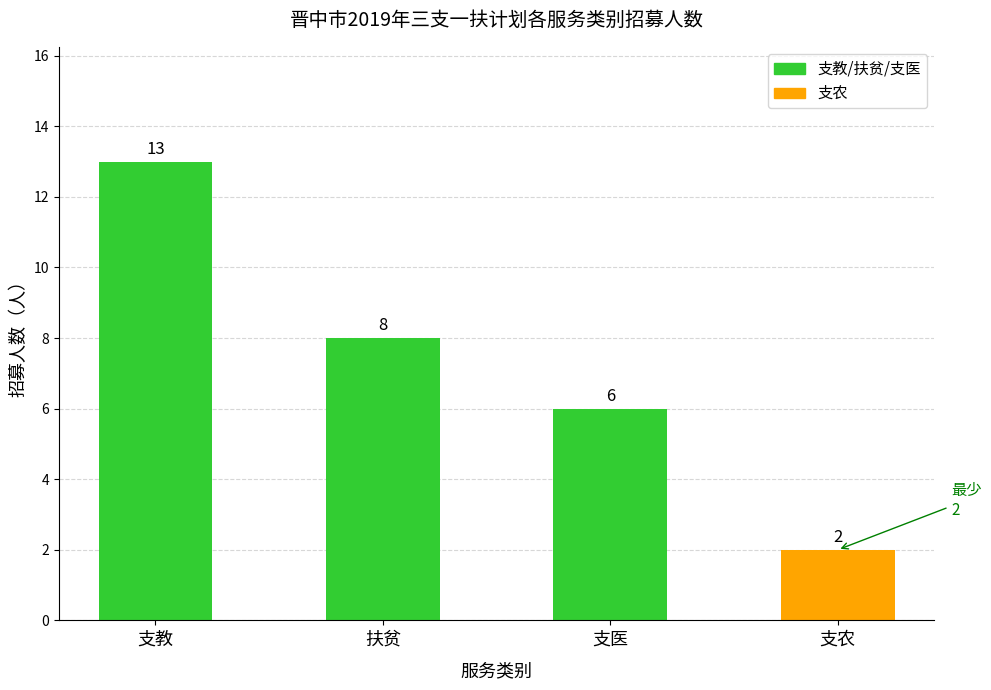

List the labels in order of value, smallest first.

支农, 支医, 扶贫, 支教